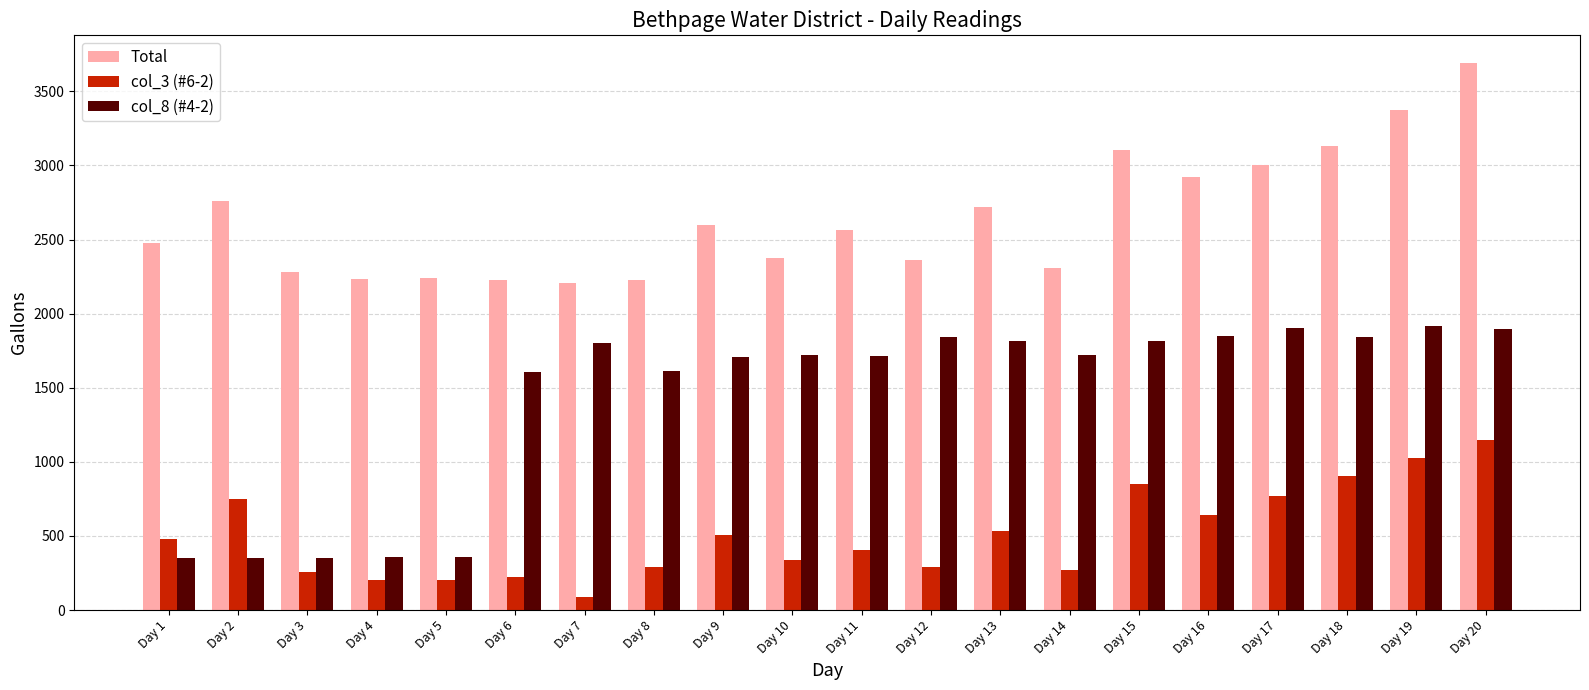

How many categories are shown in the chart?

20